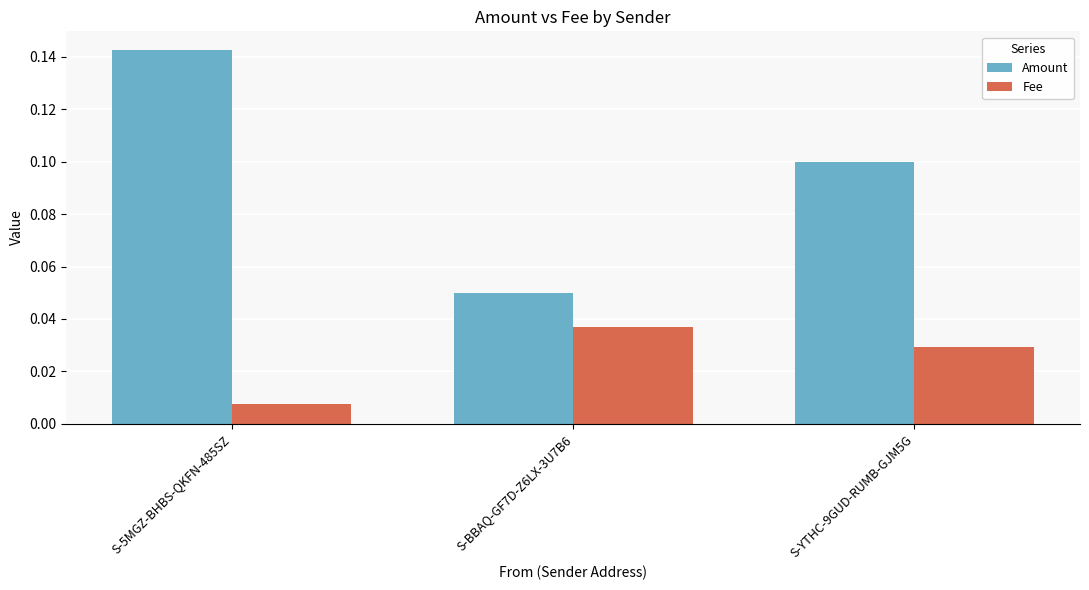

List the series in order of their peak value, highest first.

Amount, Fee